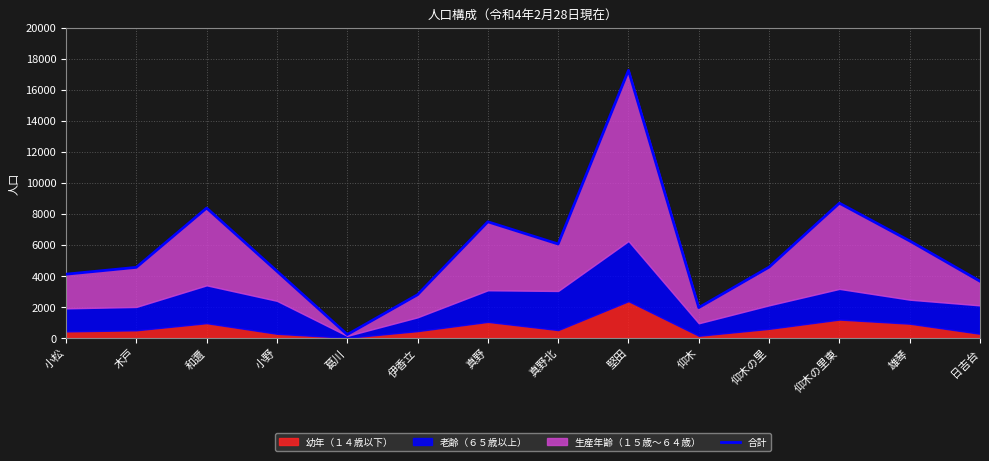

What is the label of the 11th point from the left?

仰木の里